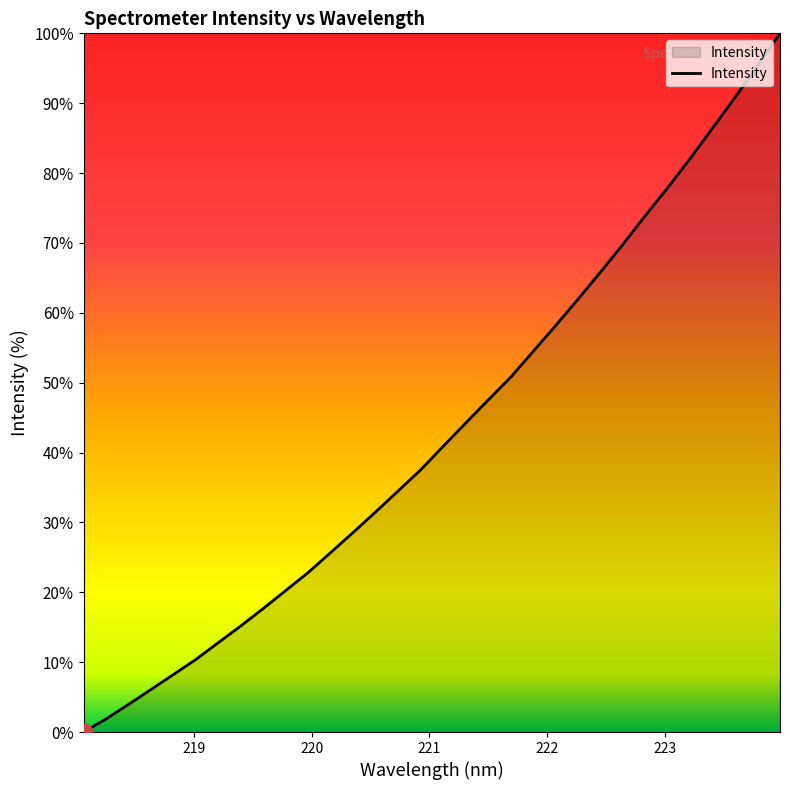

What is the maximum value shown in the chart?

100.0